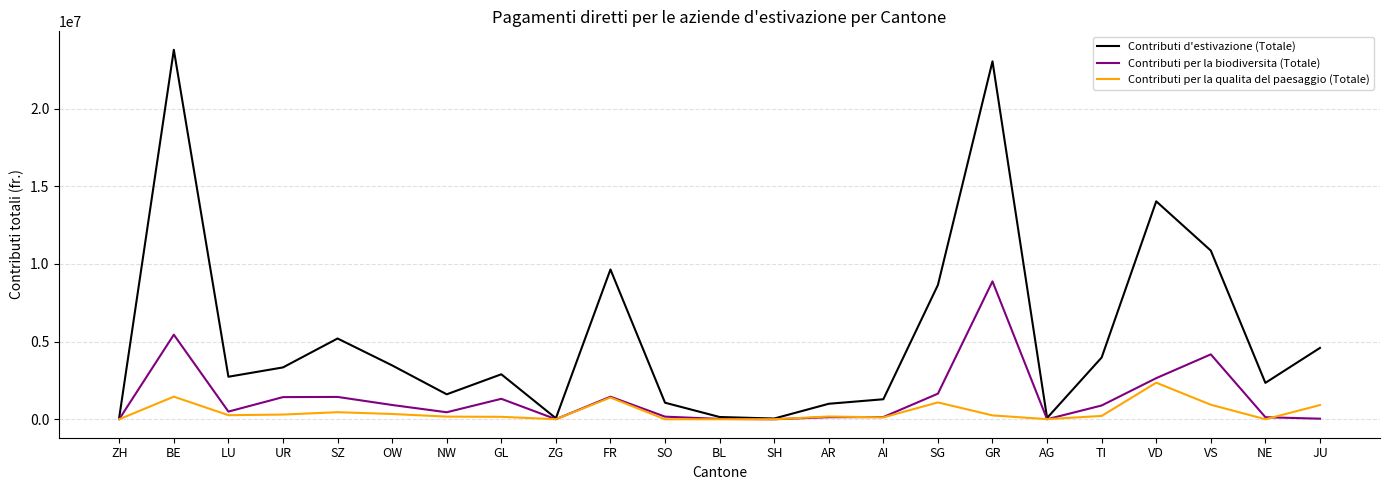

The value of Contributi d'estivazione (Totale) at LU is 2736811. True or false?

True